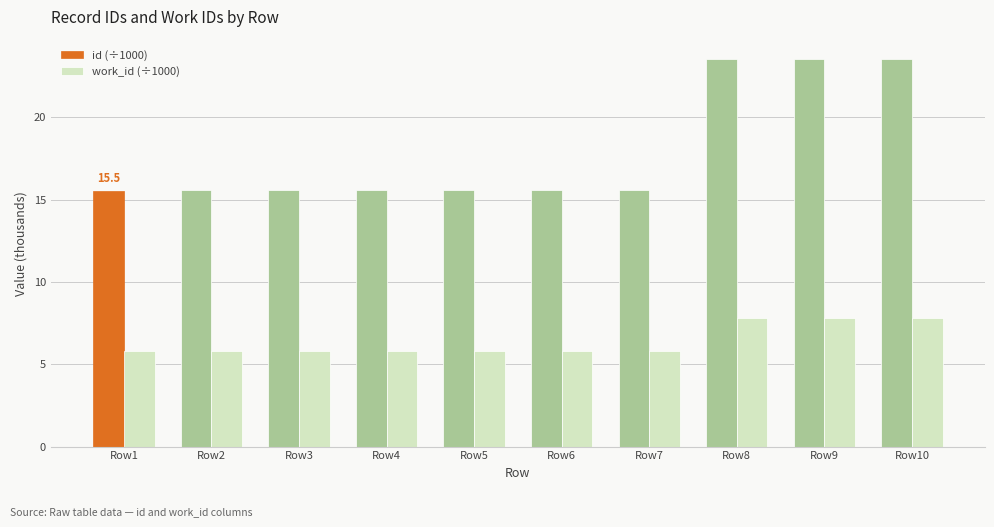

What is the total value across all series at Row5?

21.4